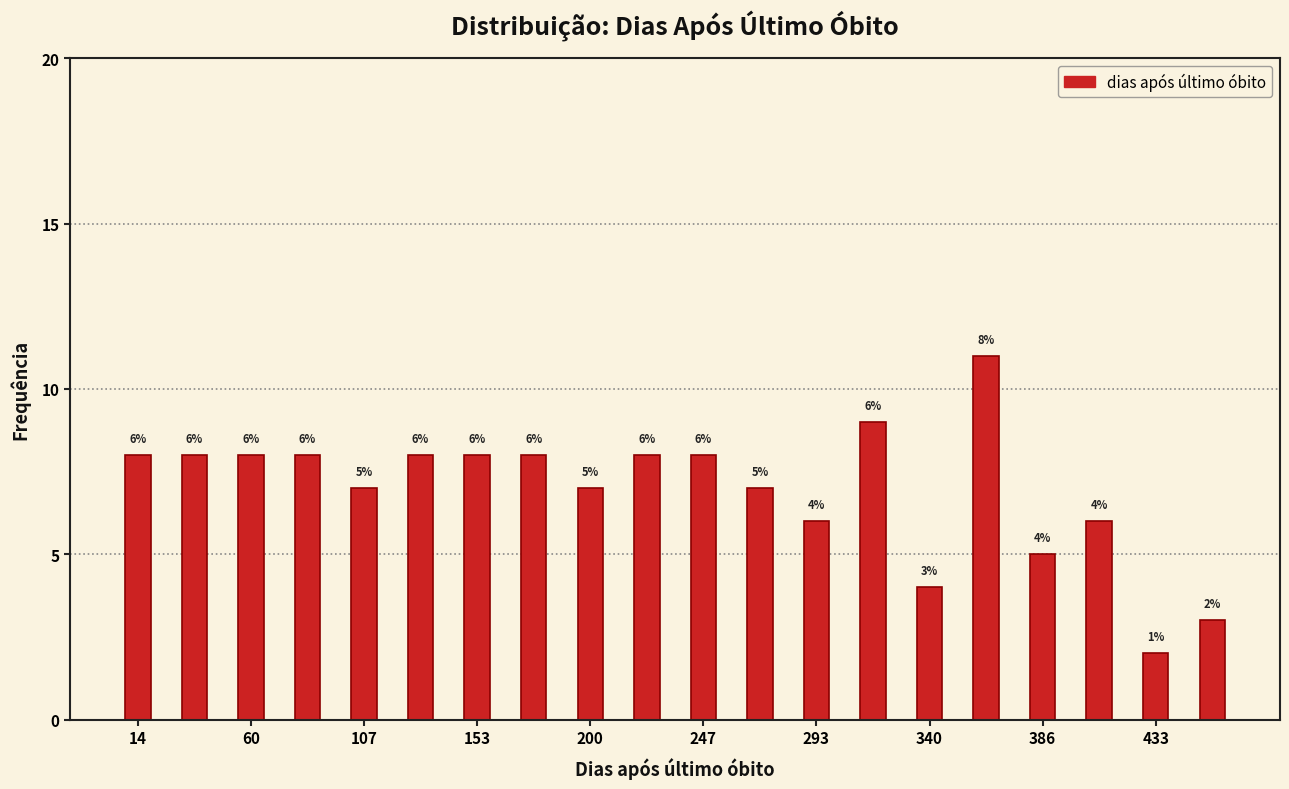

Over which range of the x-axis is the bar tallest?

350 to 375